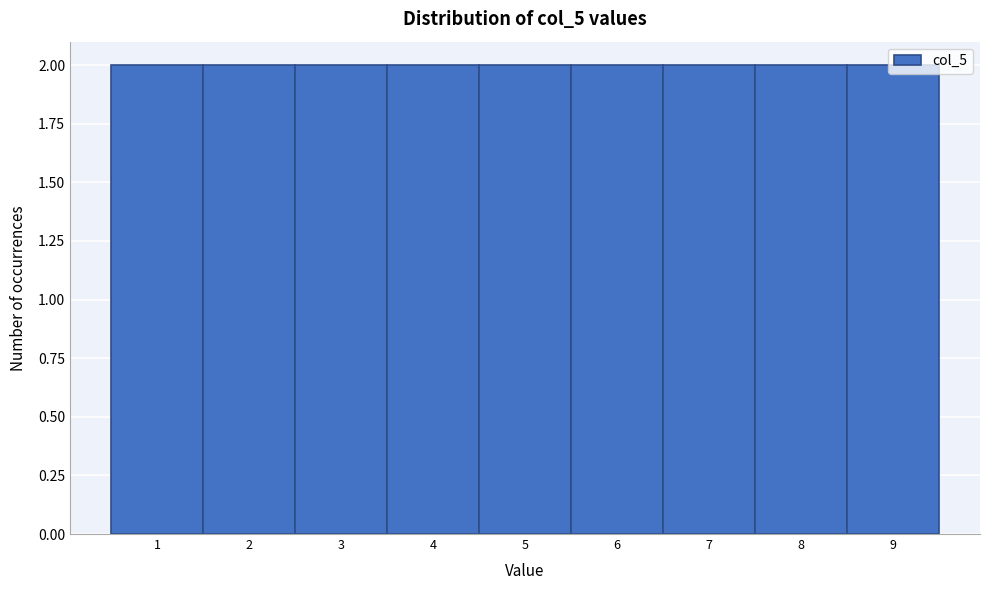

Reading left to right, transcribe this chart: for each bar, give the range it covers on the x-axis and its height. The values are not printed on the chart, so give them approximately, as read against the axis.

0.5 to 1.5: 2
1.5 to 2.5: 2
2.5 to 3.5: 2
3.5 to 4.5: 2
4.5 to 5.5: 2
5.5 to 6.5: 2
6.5 to 7.5: 2
7.5 to 8.5: 2
8.5 to 9.5: 2